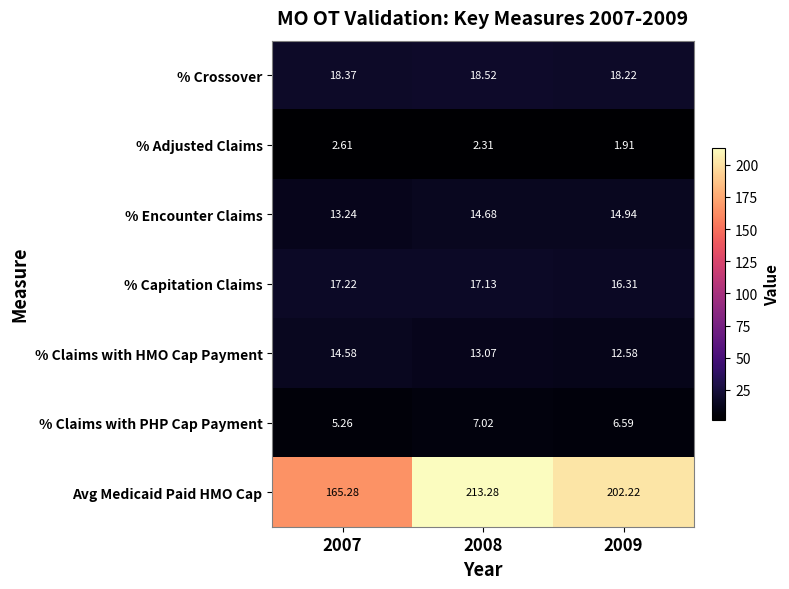

How many series are shown in this chart?

7